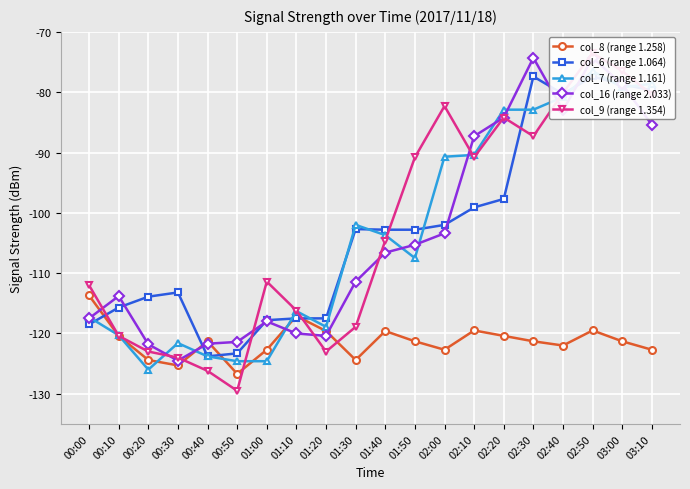

Between which two adjacent categories do col_16 (range 2.033) and col_7 (range 1.161) first intersect?

00:00 and 00:10